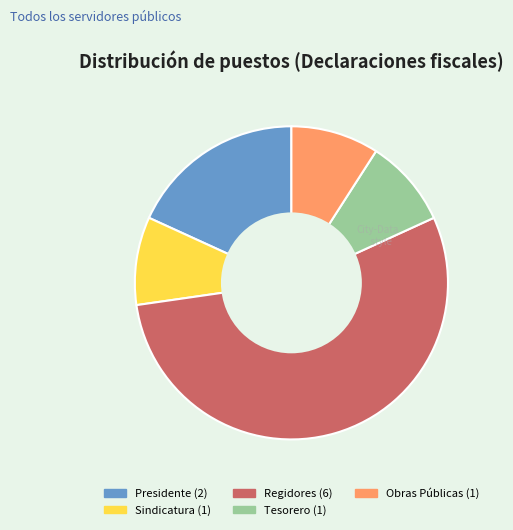

Approximately how many times larger is the value at Sindicatura compared to Presidente?

0.5